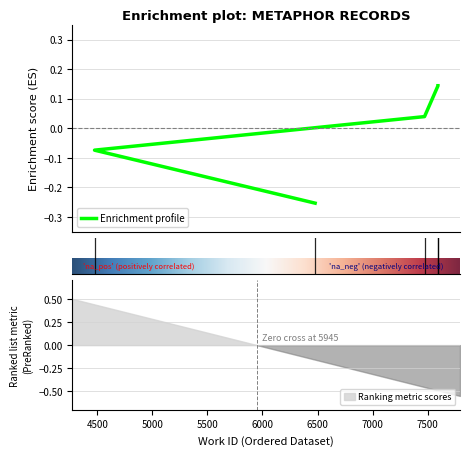

At which label is the value closest to 0?

7471